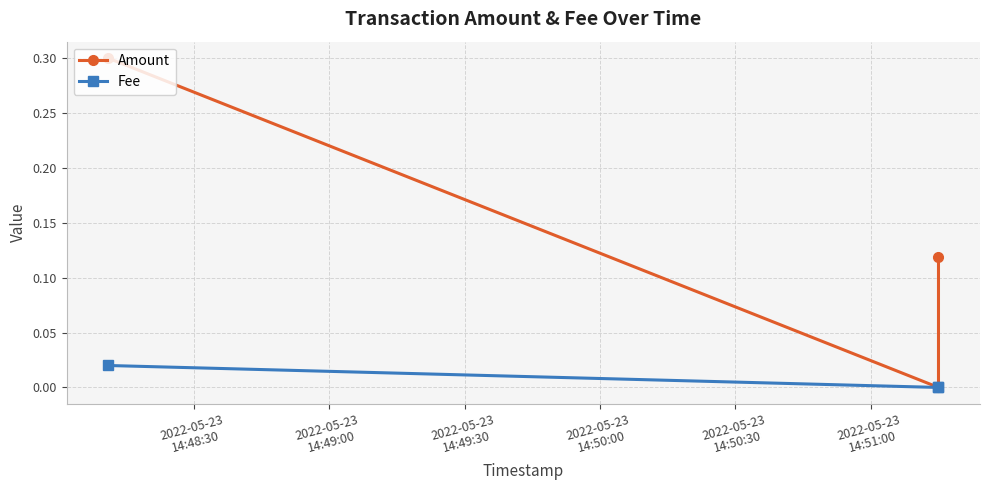

Is this an area chart (filled region under the line)?

No